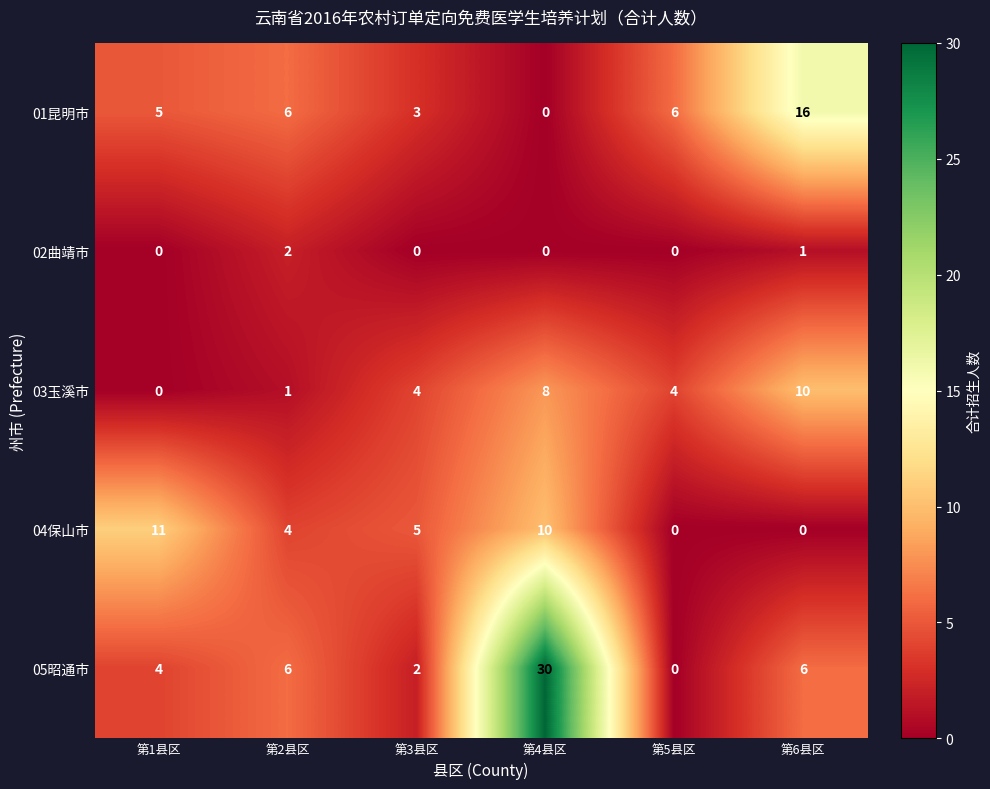

Count the 02曲靖市 values in the range 0 to 1.

5